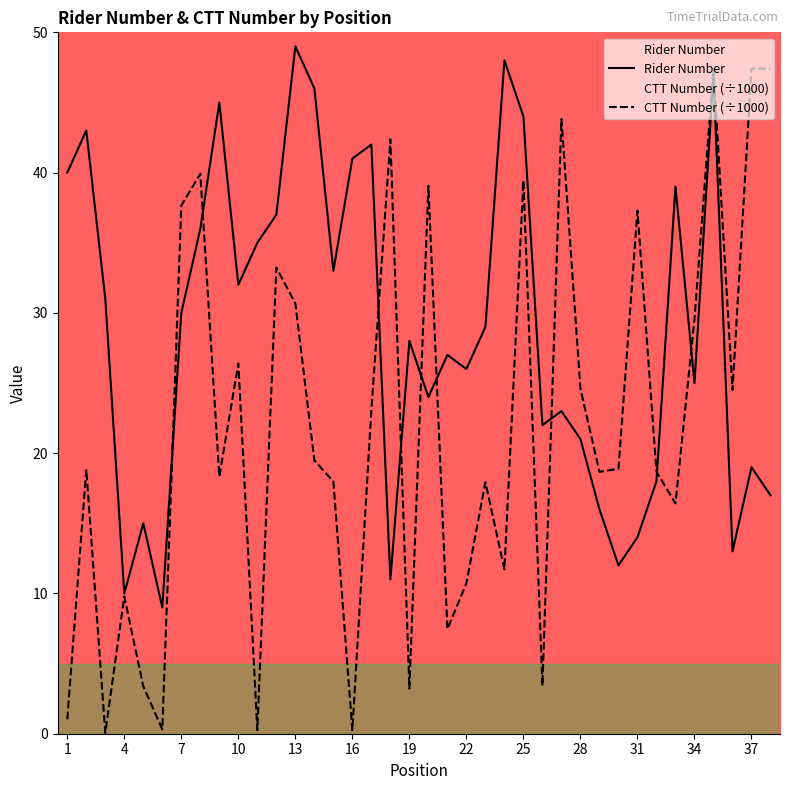

How many values in the CTT Number (÷1000) series are below 18?

15